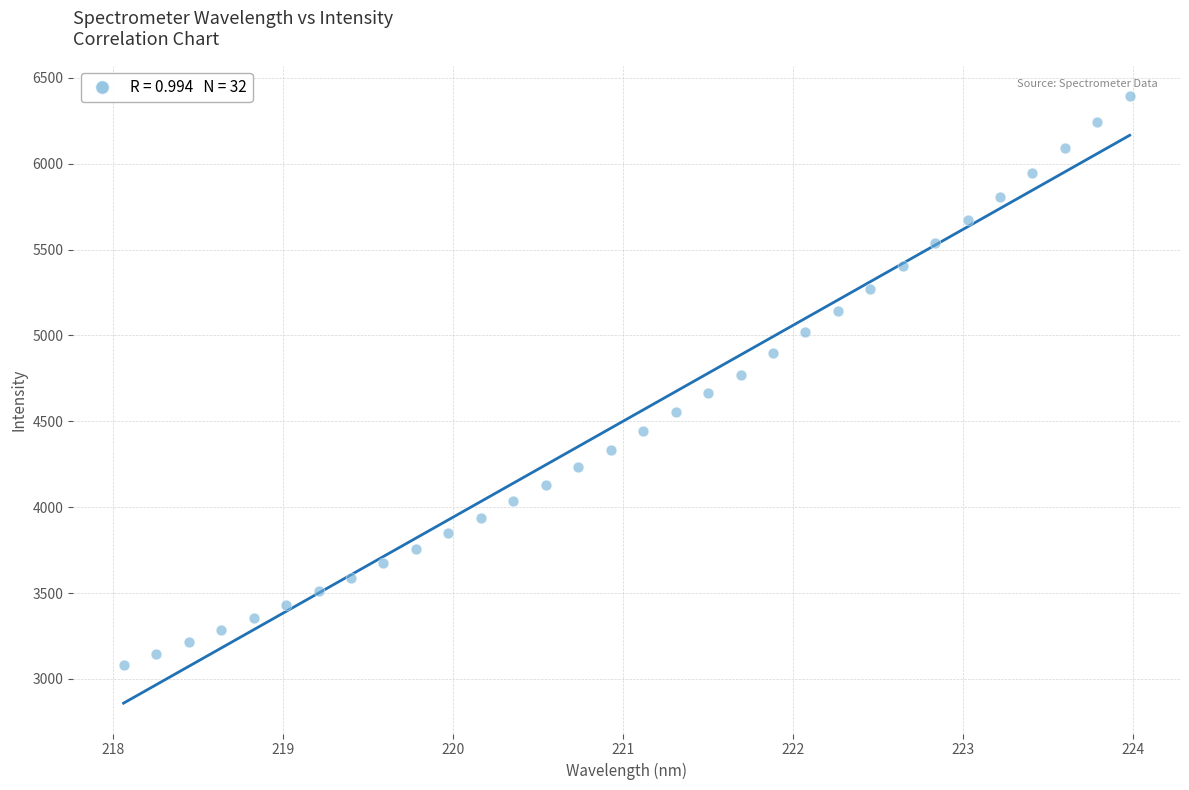

What is the range of Y values (max minus min)?

3314.1